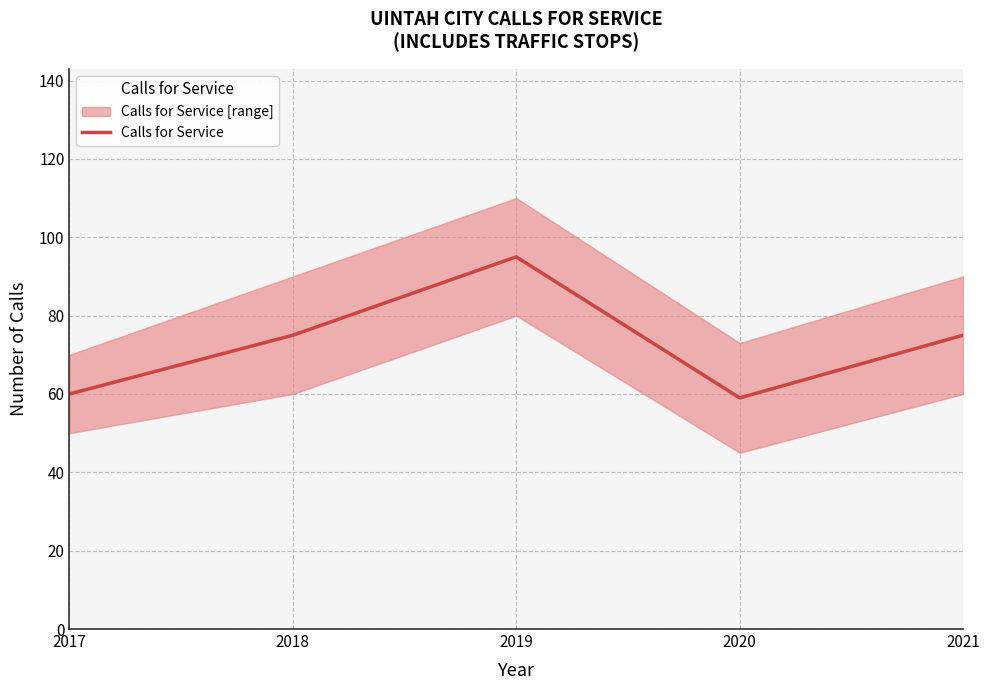

Count the number of values greater than 75.

1